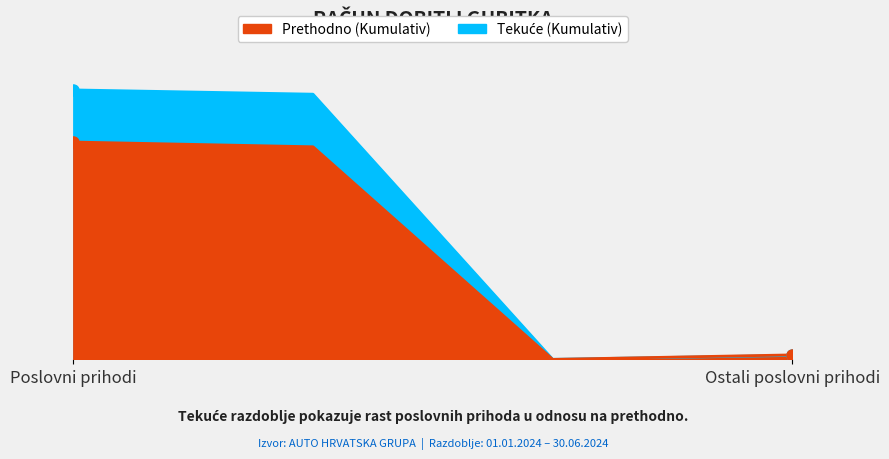

Reading left to right, list all the values displayed in this chart.

Prethodno razdoblje (Kumulativ): Poslovni prihodi=114102075	Prihodi od prodaje=111618812	Prihodi od upotrebe=70442	Ostali poslovni prihodi=2412821
Tekuce razdoblje (Kumulativ): Poslovni prihodi=141451374	Prihodi od prodaje=139217270	Prihodi od upotrebe=87706	Ostali poslovni prihodi=2146398